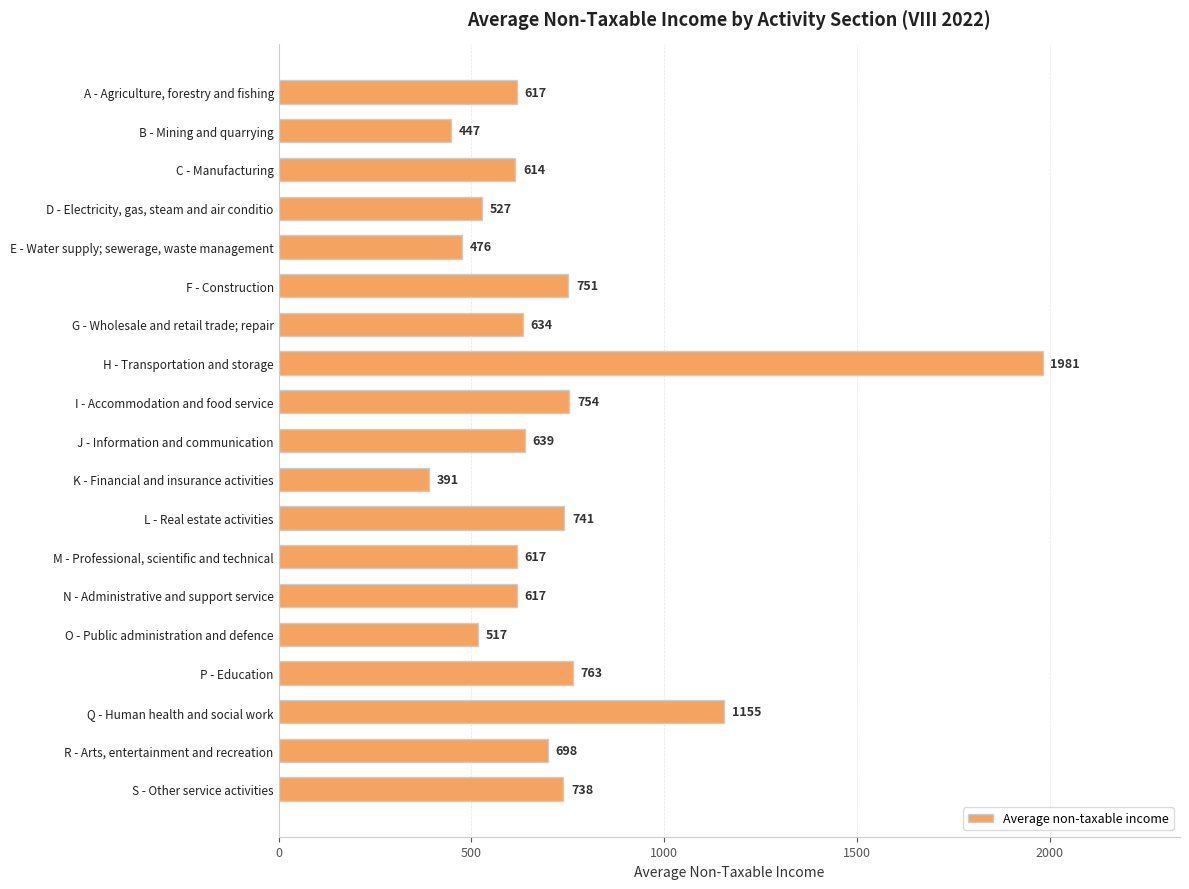

What position from the bottom is K - Financial and insurance activities?

9